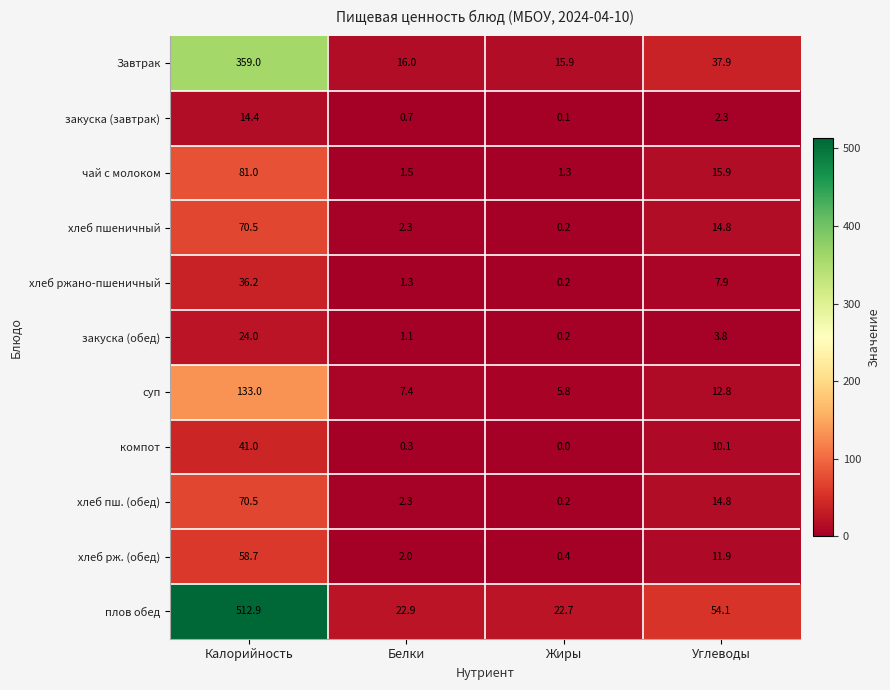

The value of Завтрак at Жиры is 6.6. True or false?

False